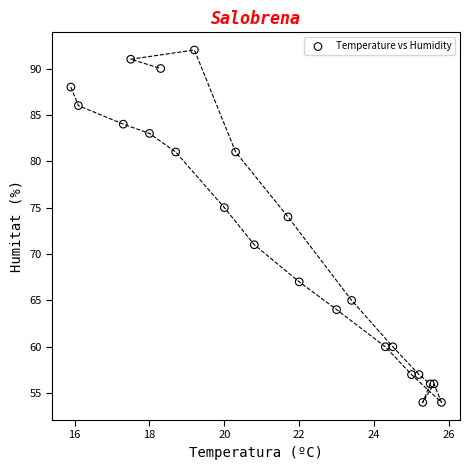

What Y value in the scatter plot is closest to 73?

74